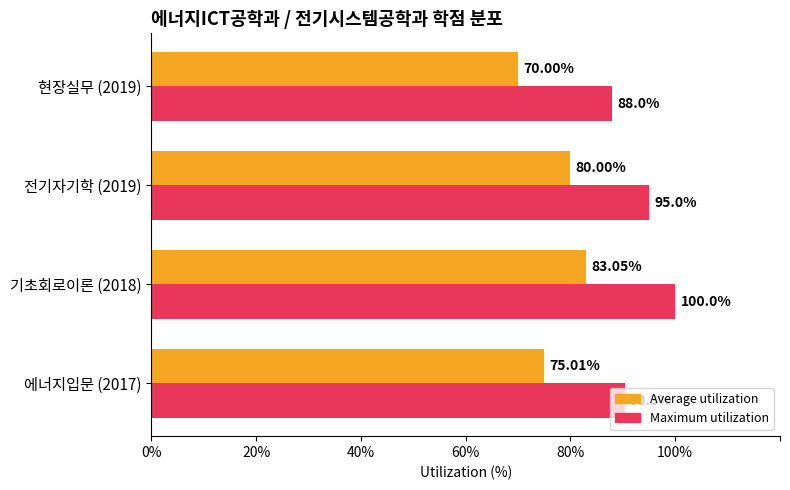

Between 에너지입문 (2017) and 현장실무 (2019), which series saw the biggest shift?

Average utilization